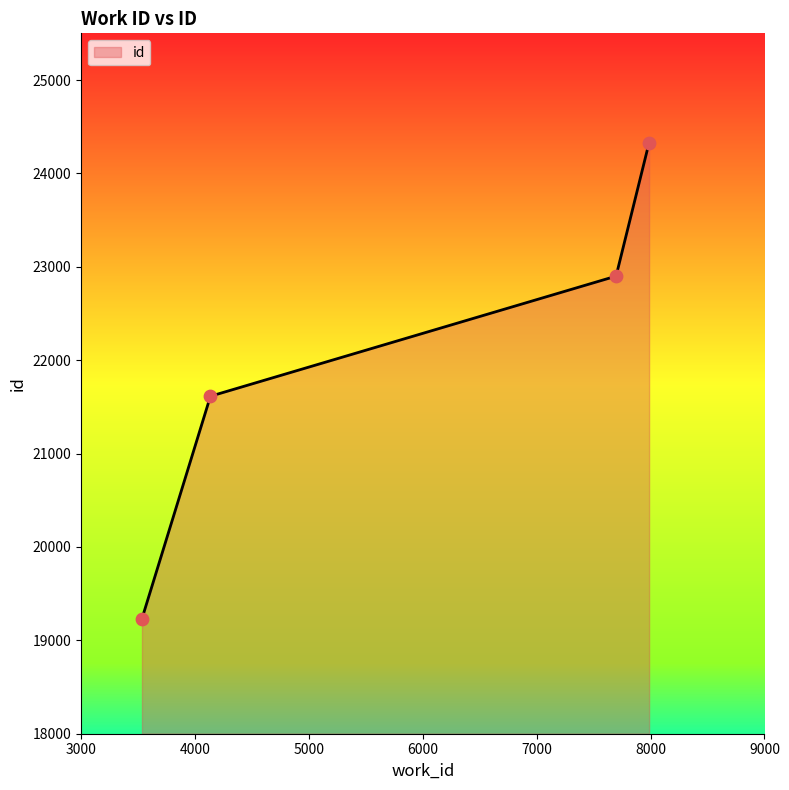

What is the smallest value displayed?

19232